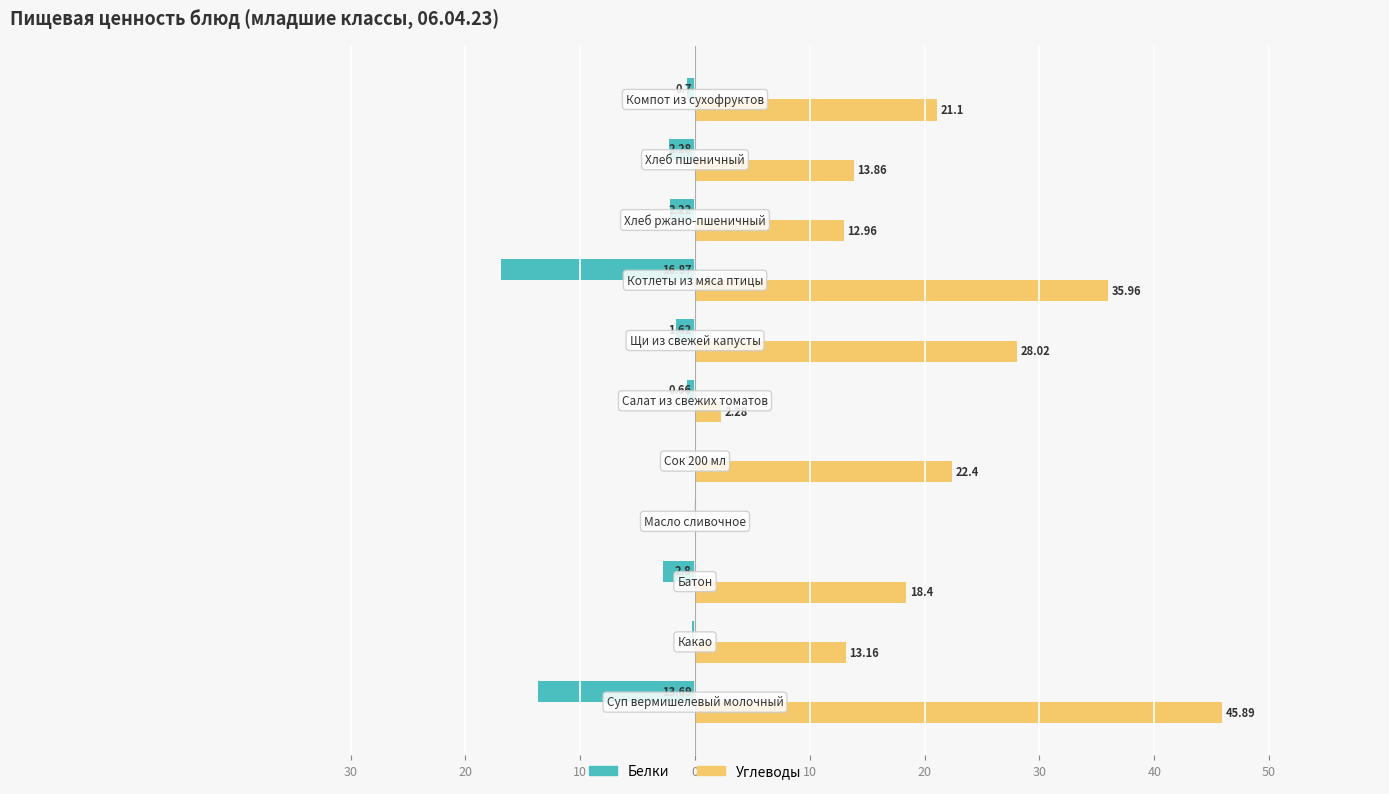

Which series has the widest spread of values?

Углеводы